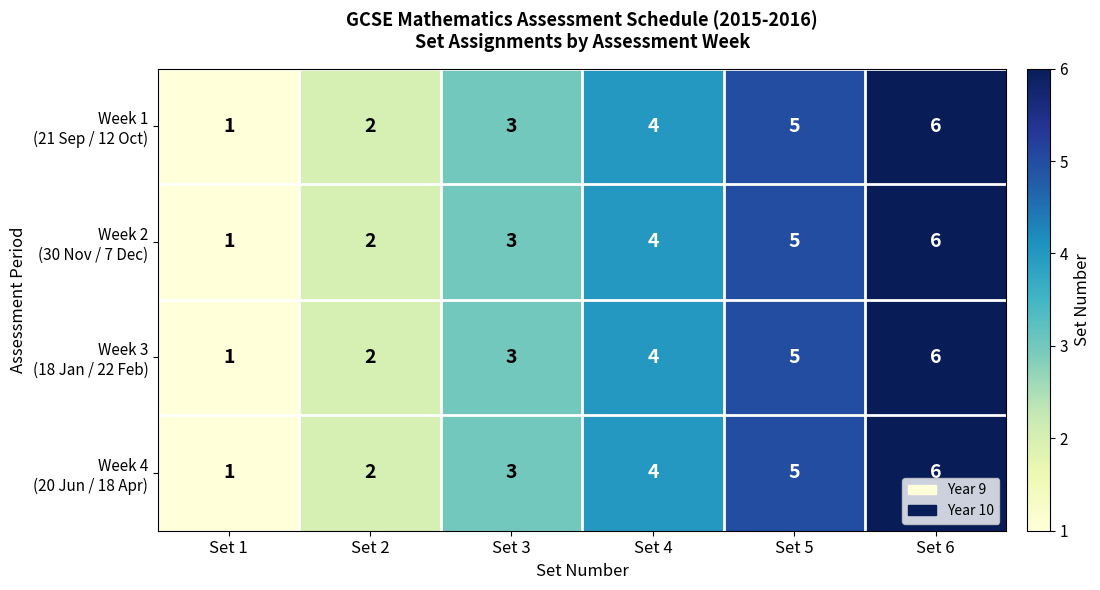

At which category is the sum across all series the highest?

Set 6